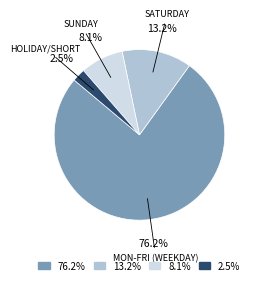

Is there any slice that represents more than half of the pie?

Yes